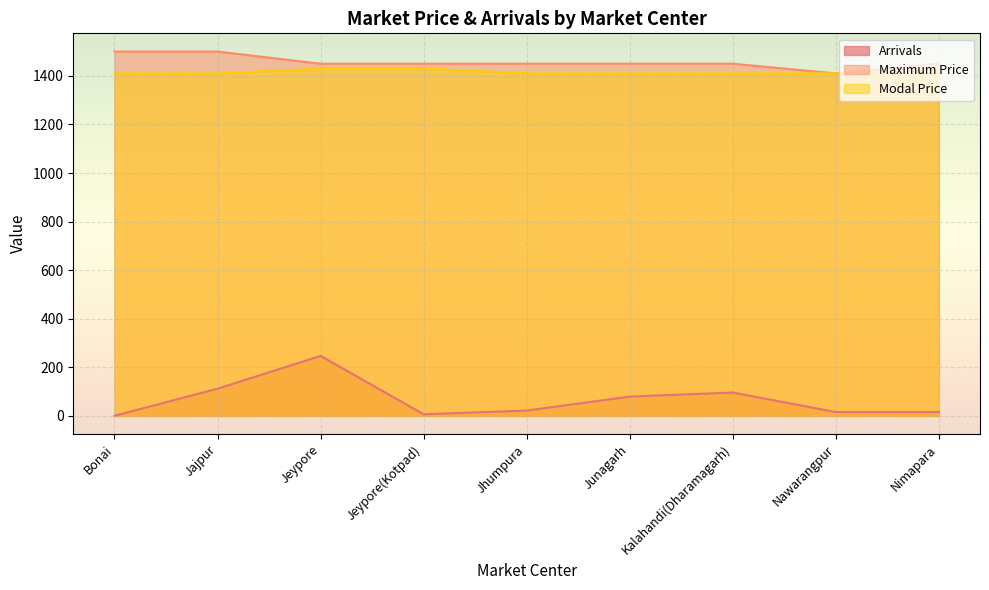

What is the lowest value of the Modal Price series?

1410.0